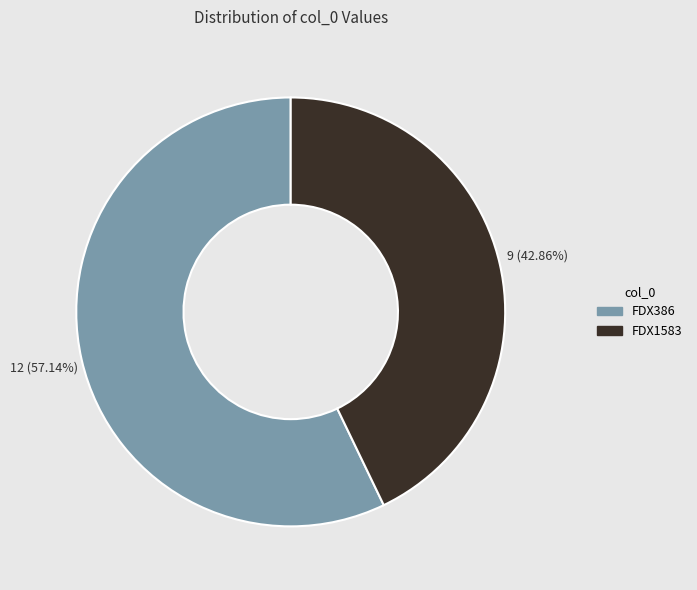

To the nearest percent, what portion does FDX1583 represent?

43%